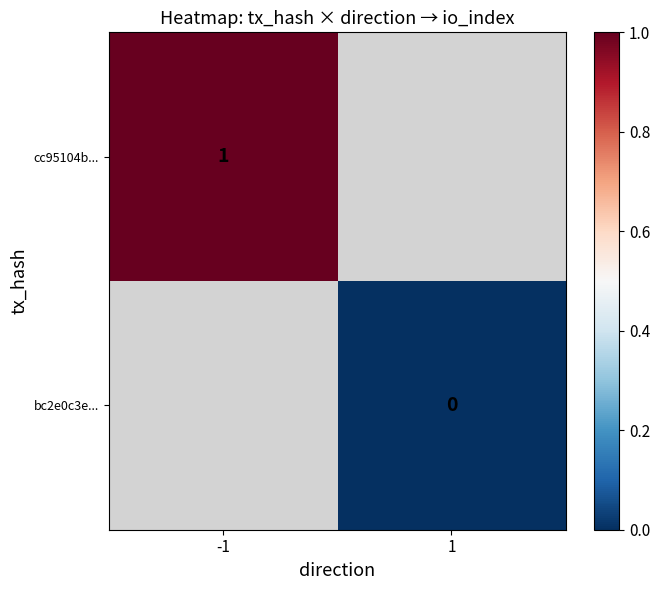

The cc95104b... series shows 2 at -1. True or false?

False